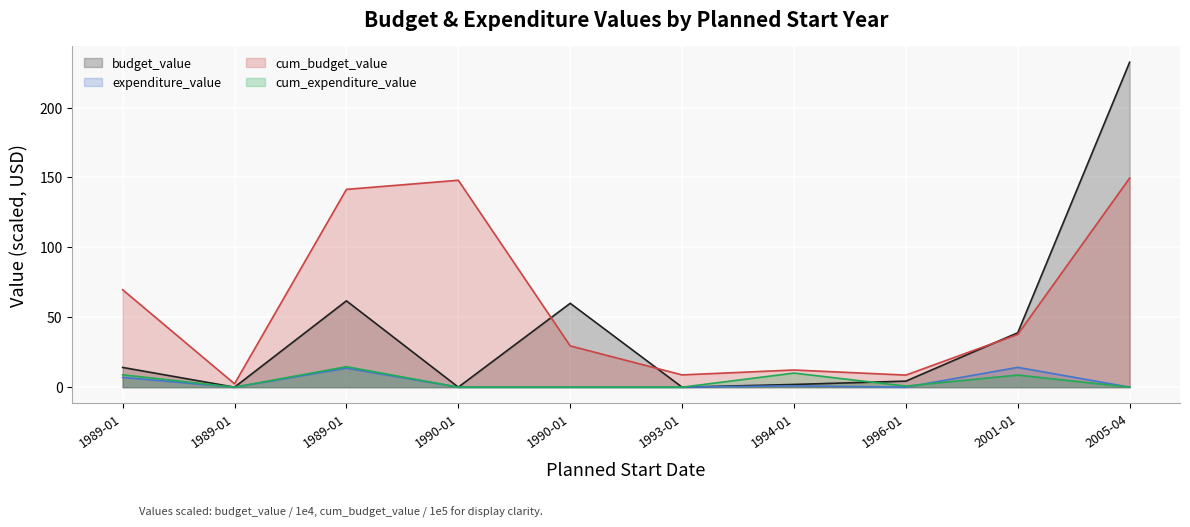

What is the maximum value shown in the chart?

232.5